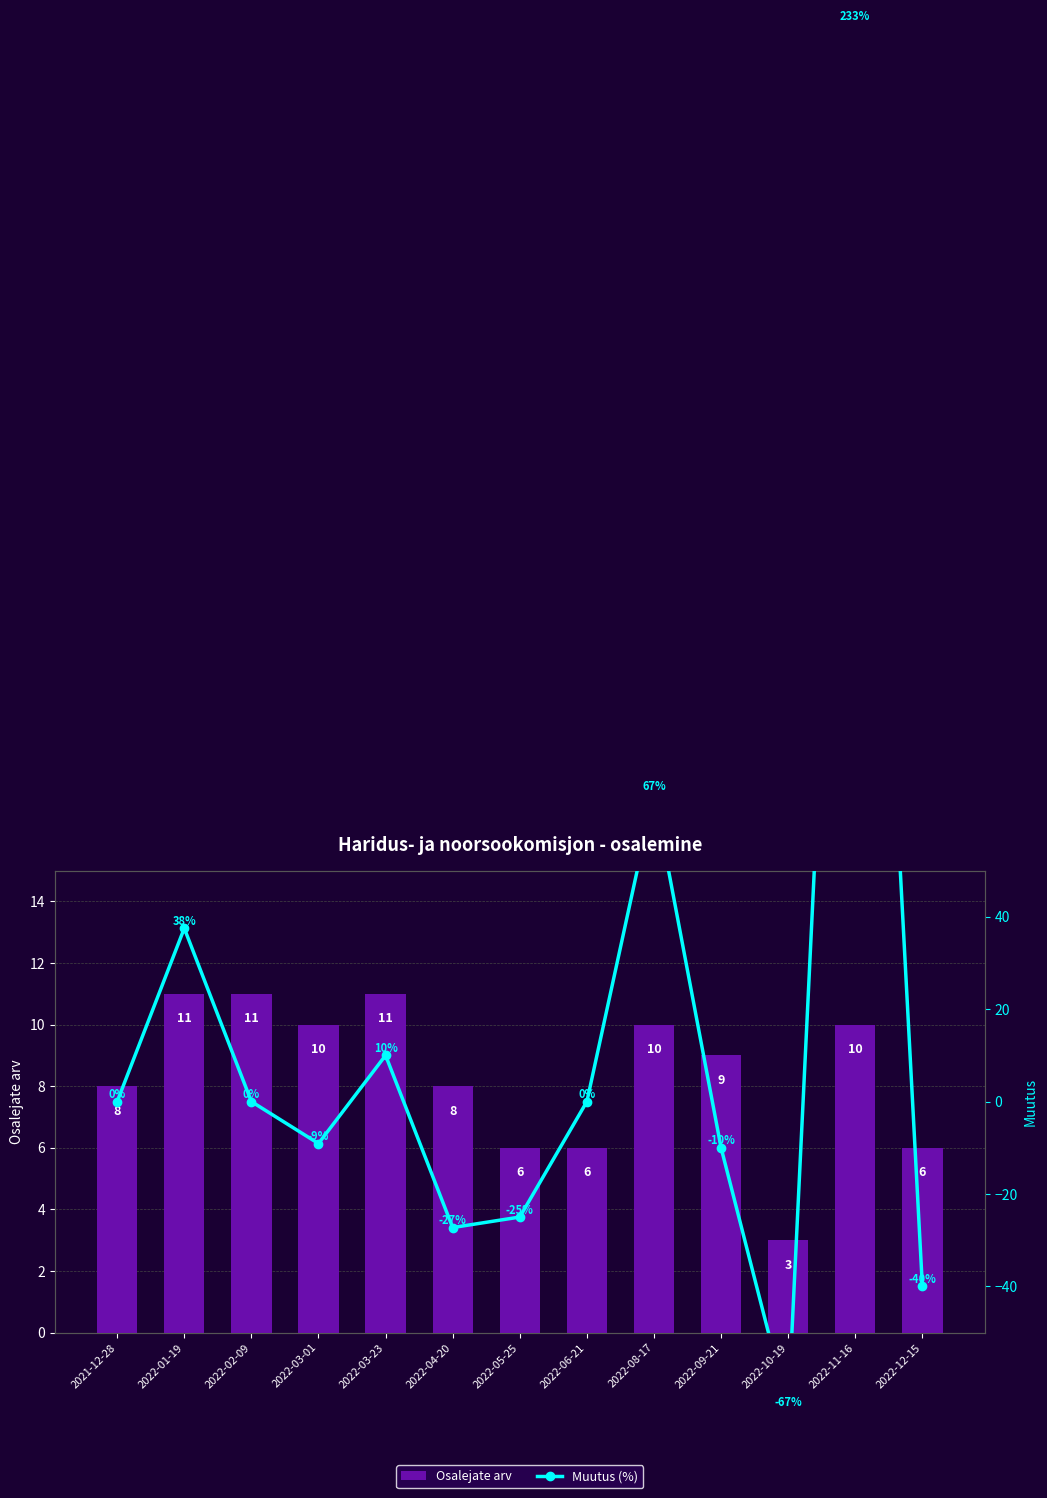

What is the difference between the Osalejate arv values at 2022-05-25 and 2022-02-09?

5